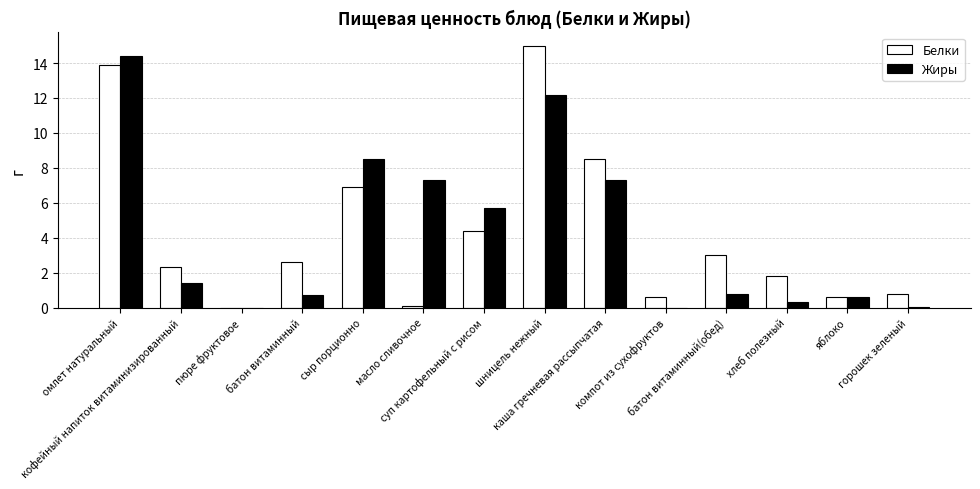

What is the maximum value shown in the chart?

15.0